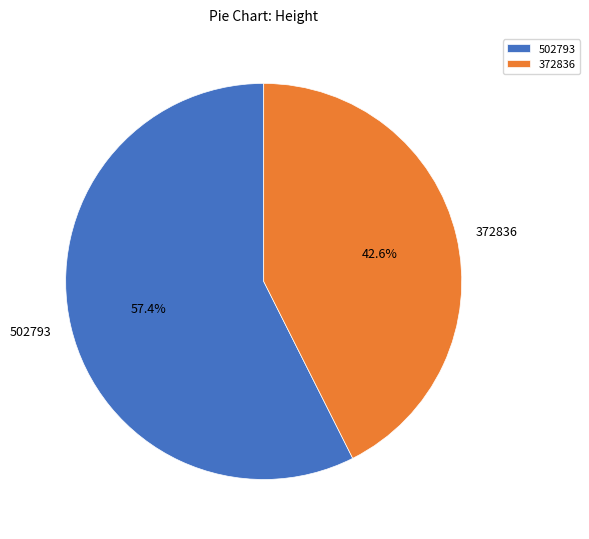

What is the smallest slice in the pie chart?

372836